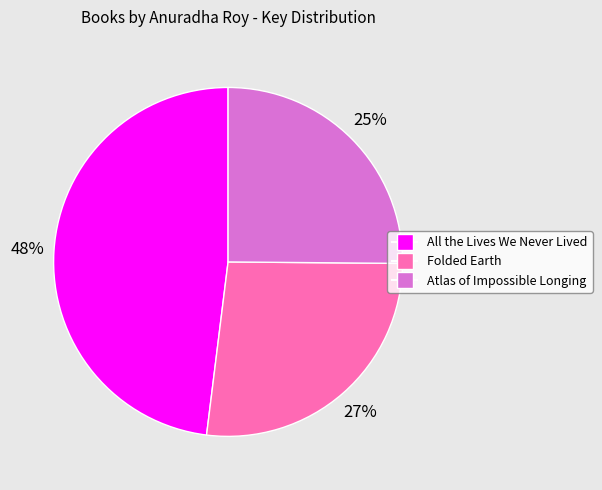

How many segments does this pie chart have?

3